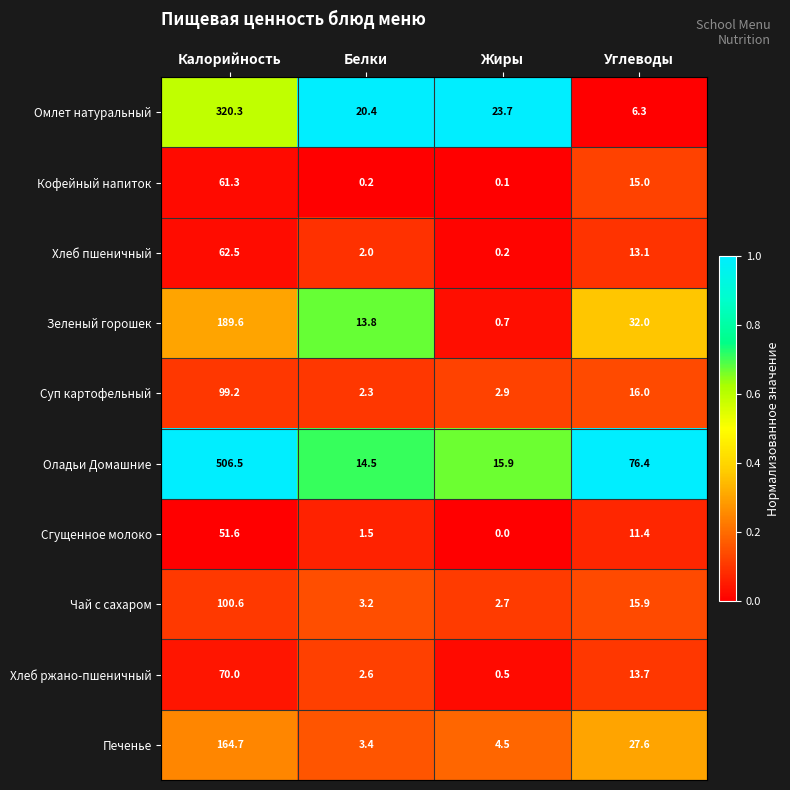

The Печенье series shows 164.7 at Калорийность. True or false?

True